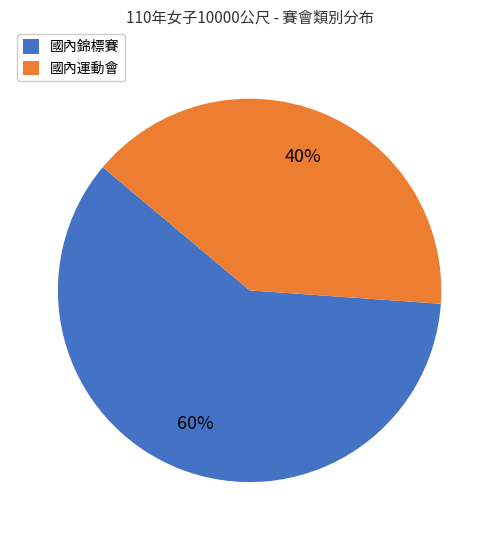

What percentage is the 國內運動會 slice, to the nearest percent?

40%